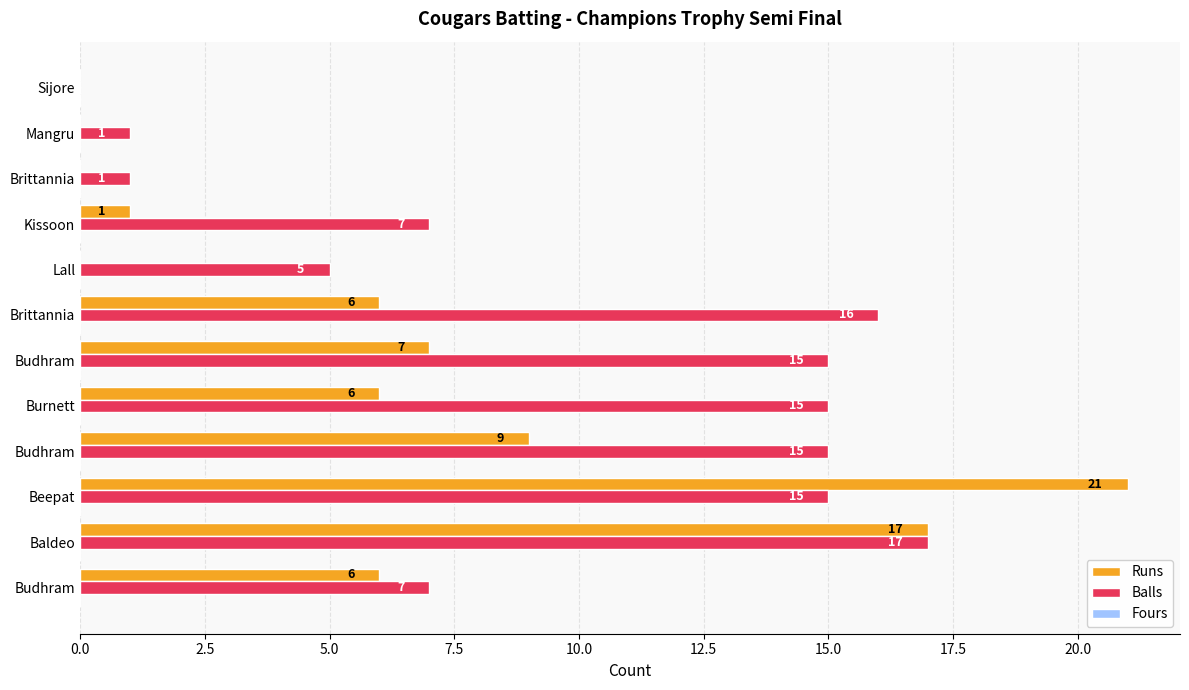

How many distinct data groups are displayed?

2